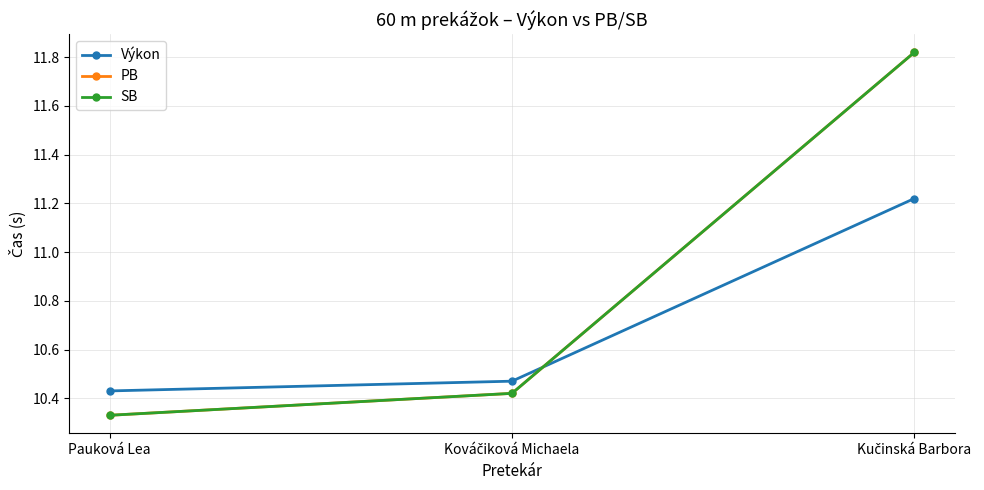

What is the sum of the Výkon values at Kováčiková Michaela and Kučinská Barbora?

21.7